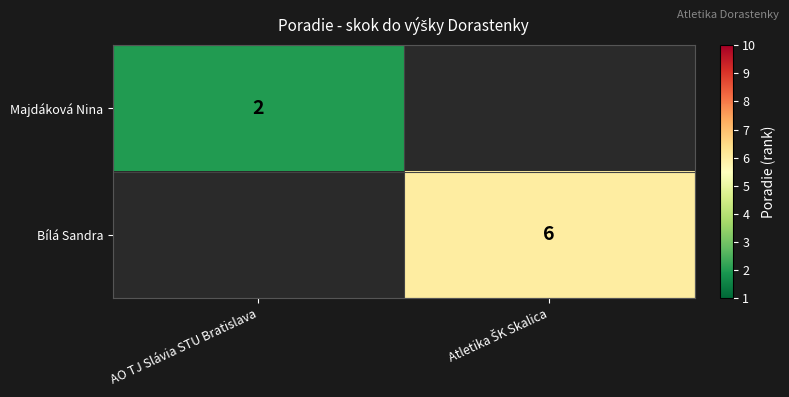

True or false: Majdáková Nina has a value of 2 at AO TJ Slávia STU Bratislava.

True